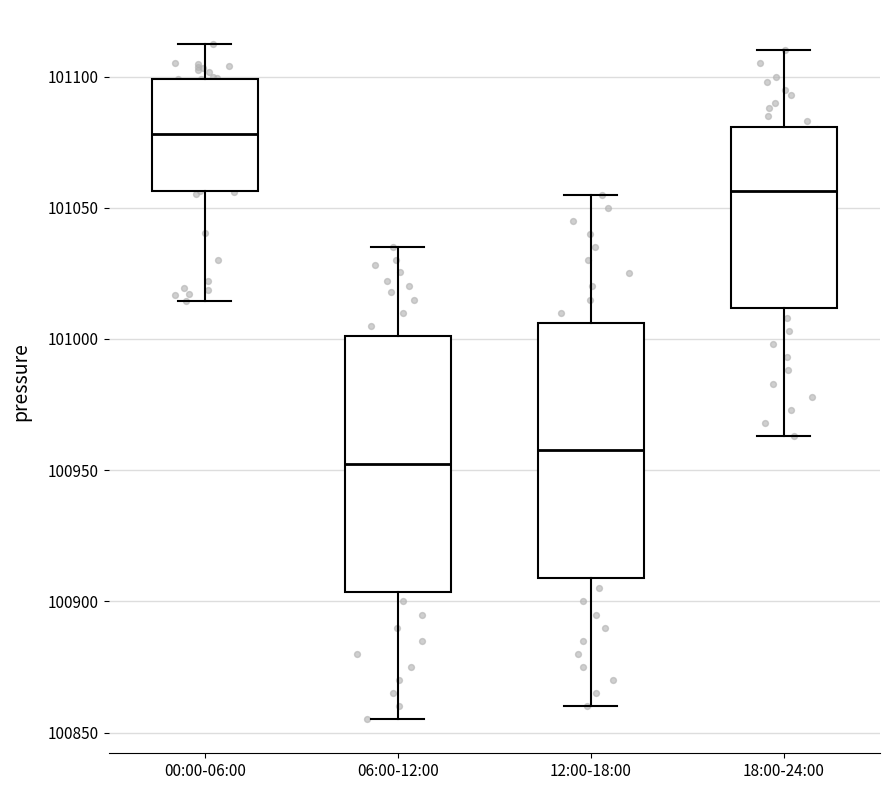

Reading left to right, read every box against the y-axis: the position of its median line, the range the box covers, and the ends of its whiskers. The values are not printed on the chart, so give them approximately, as read against the axis.

00:00-06:00: median 101080, box 101055 to 101100, whiskers 101015 to 101110
06:00-12:00: median 100955, box 100905 to 101000, whiskers 100855 to 101035
12:00-18:00: median 100960, box 100910 to 101005, whiskers 100860 to 101055
18:00-24:00: median 101055, box 101010 to 101080, whiskers 100965 to 101110